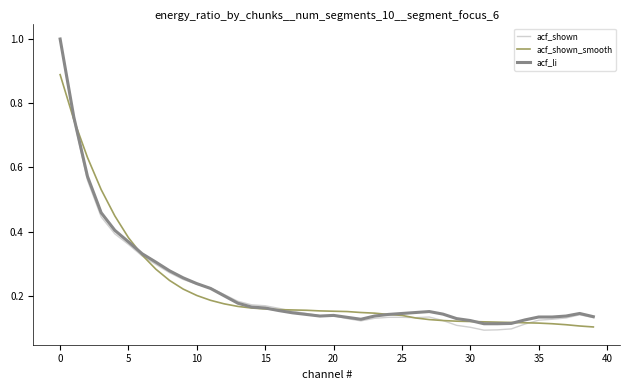

What is the highest value of the acf_li series?

1.0